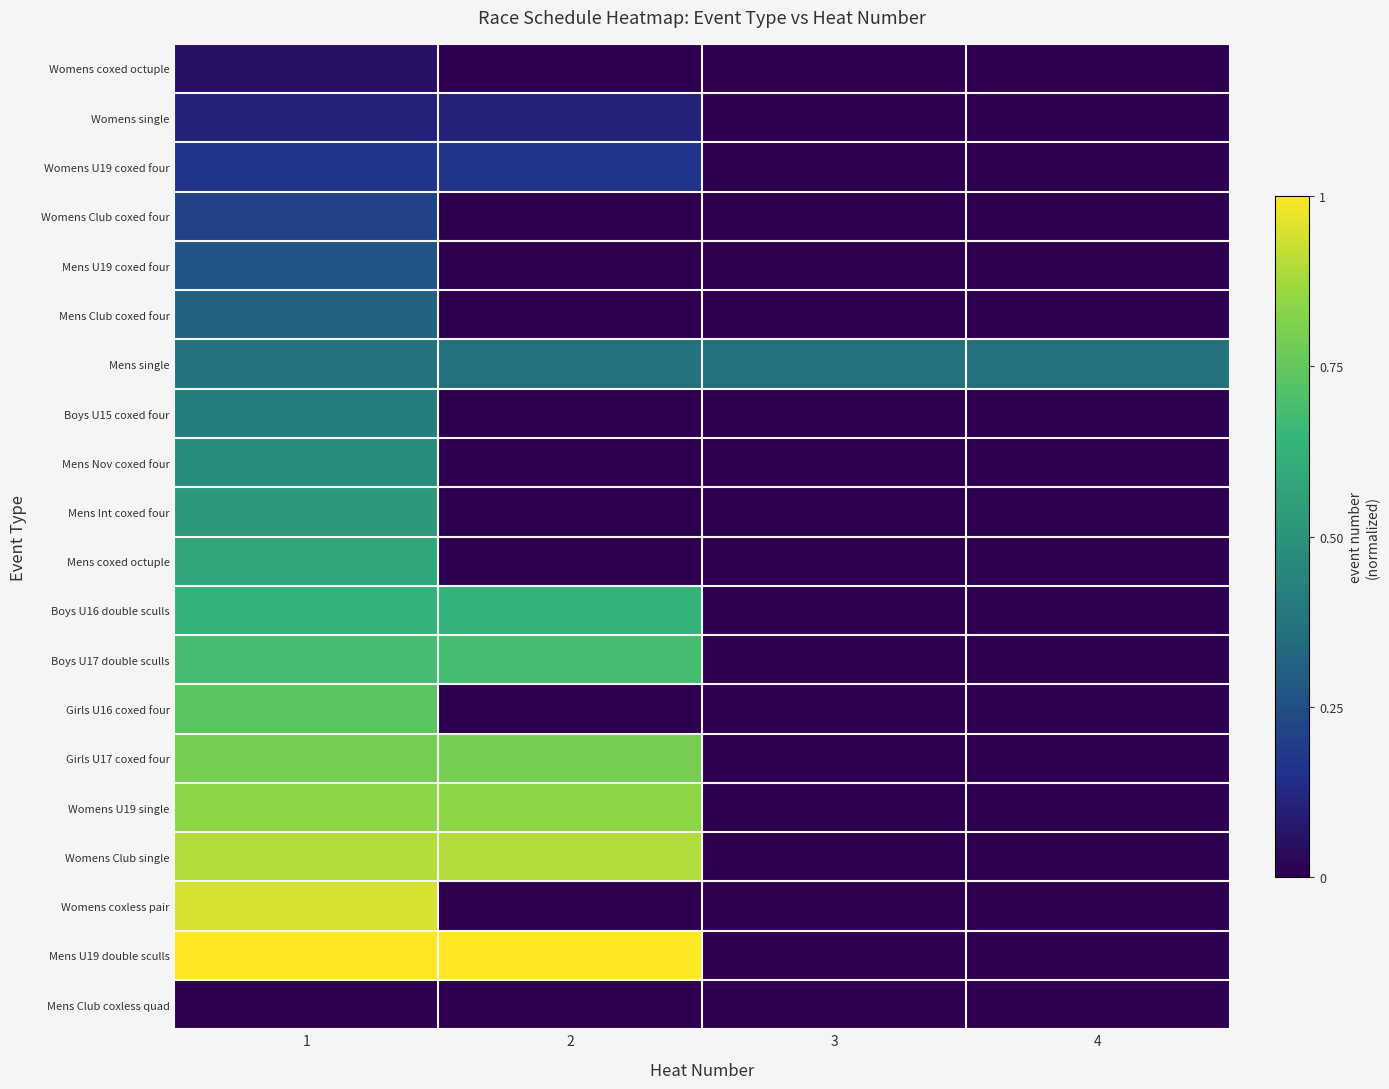

Reading right to left, what are all the values shown in this chart?

Womens coxed octuple: 4=0.0	3=0.0	2=0.0	1=0.1
Womens single: 4=0.0	3=0.0	2=0.1	1=0.1
Womens U19 coxed four: 4=0.0	3=0.0	2=0.2	1=0.2
Womens Club coxed four: 4=0.0	3=0.0	2=0.0	1=0.2
Mens U19 coxed four: 4=0.0	3=0.0	2=0.0	1=0.3
Mens Club coxed four: 4=0.0	3=0.0	2=0.0	1=0.3
Mens single: 4=0.4	3=0.4	2=0.4	1=0.4
Boys U15 coxed four: 4=0.0	3=0.0	2=0.0	1=0.4
Mens Nov coxed four: 4=0.0	3=0.0	2=0.0	1=0.5
Mens Int coxed four: 4=0.0	3=0.0	2=0.0	1=0.5
Mens coxed octuple: 4=0.0	3=0.0	2=0.0	1=0.6
Boys U16 double sculls: 4=0.0	3=0.0	2=0.6	1=0.6
Boys U17 double sculls: 4=0.0	3=0.0	2=0.7	1=0.7
Girls U16 coxed four: 4=0.0	3=0.0	2=0.0	1=0.7
Girls U17 coxed four: 4=0.0	3=0.0	2=0.8	1=0.8
Womens U19 single: 4=0.0	3=0.0	2=0.8	1=0.8
Womens Club single: 4=0.0	3=0.0	2=0.9	1=0.9
Womens coxless pair: 4=0.0	3=0.0	2=0.0	1=0.9
Mens U19 double sculls: 4=0.0	3=0.0	2=1.0	1=1.0
Mens Club coxless quad: 4=0.0	3=0.0	2=0.0	1=0.0